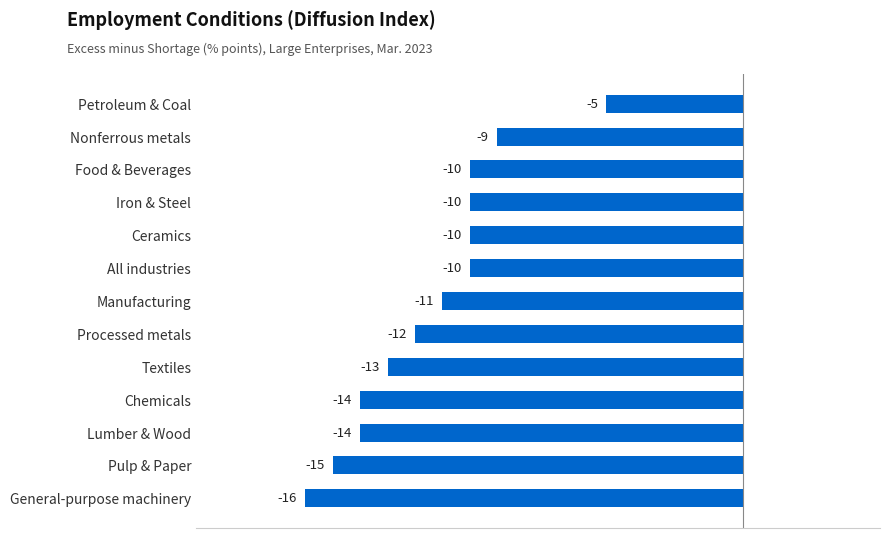

What is the change in value from Pulp & Paper to Food & Beverages?

+5